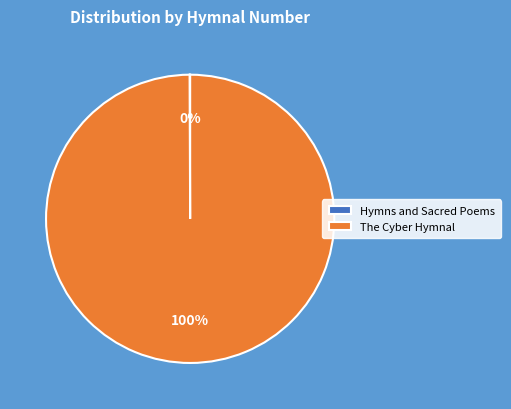

Which category has the biggest portion of the pie?

The Cyber Hymnal